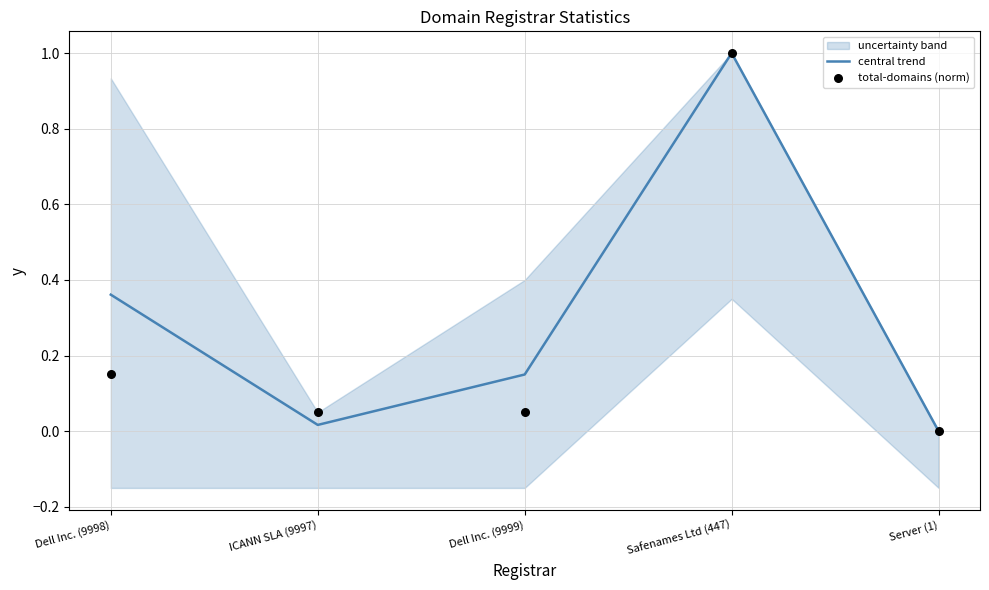

What is the maximum value for central trend?

1.0